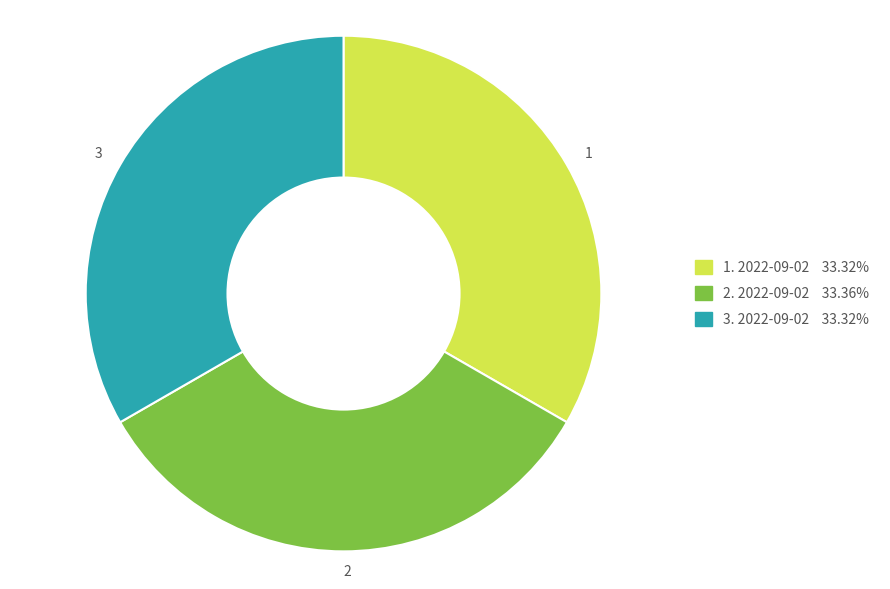

Is the sum of 3 and 2 greater than half?

Yes